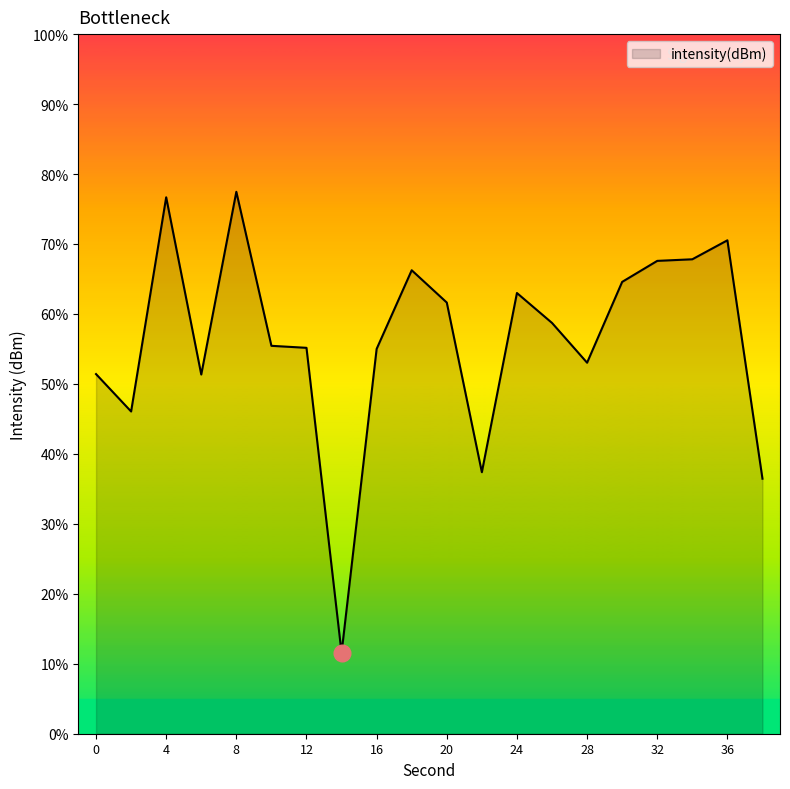

What is the change in value from 22 to 34?

+15.2